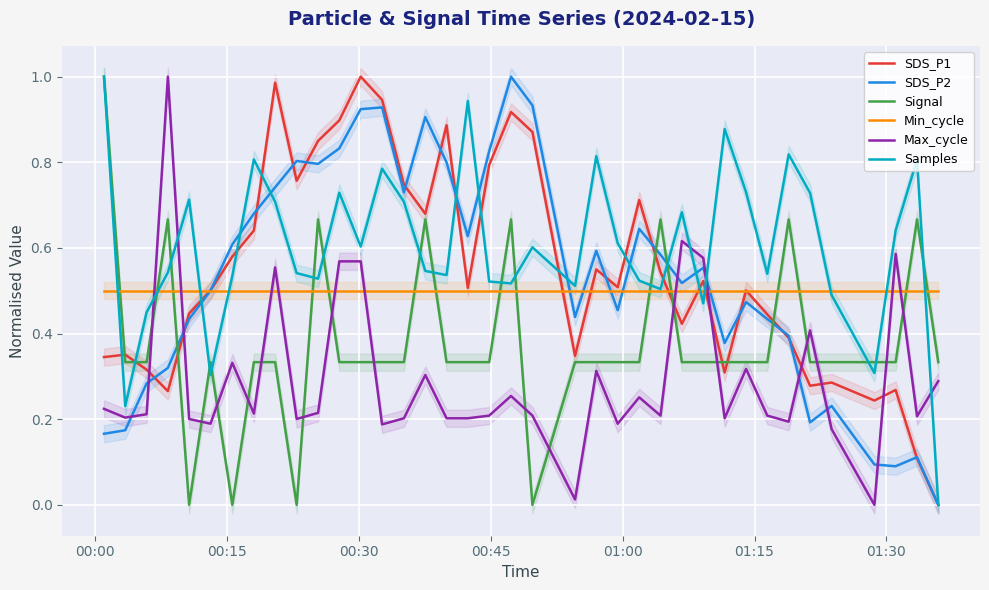

How many lines are shown in the chart?

6